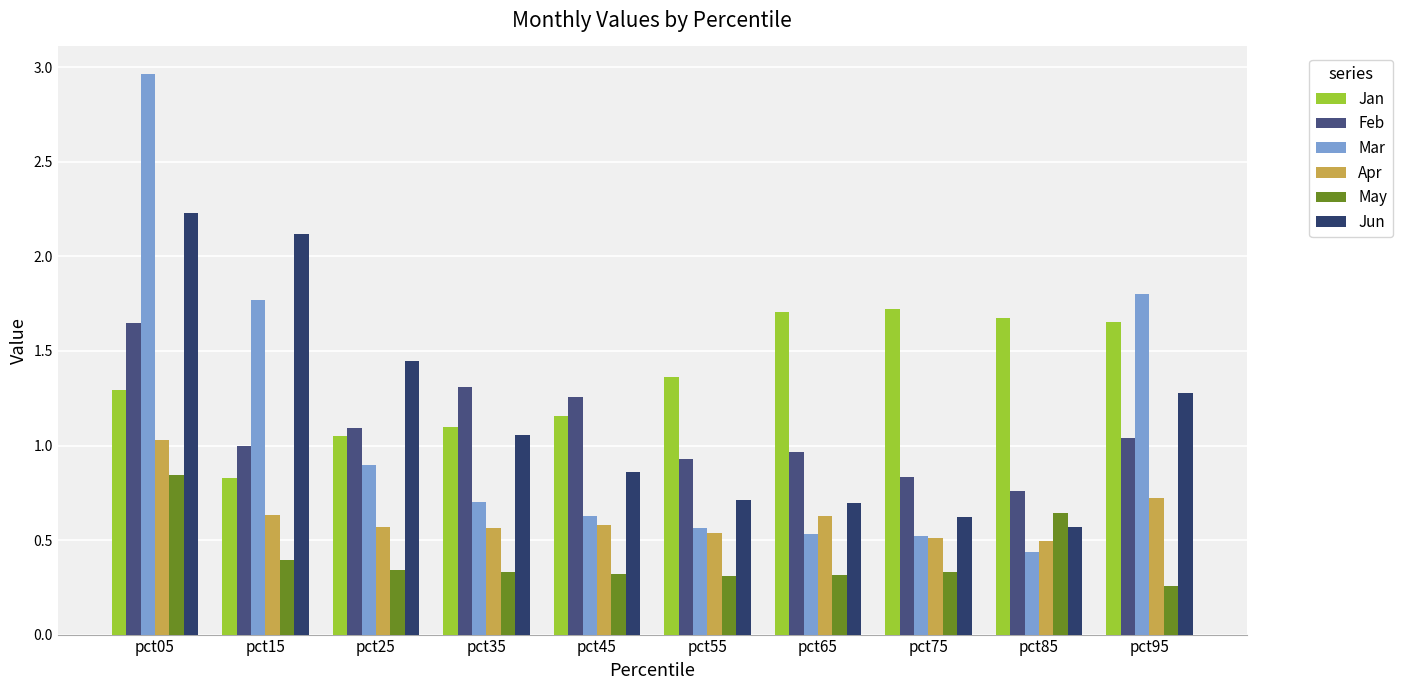

How many bars are there in each group?

6